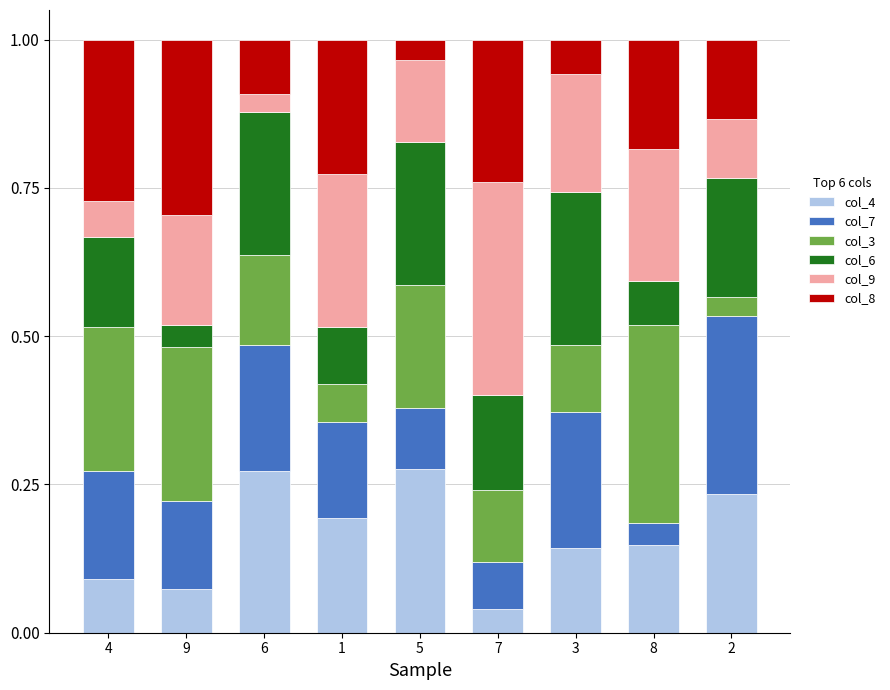

Count the col_4 values in the range 0 to 1.

9